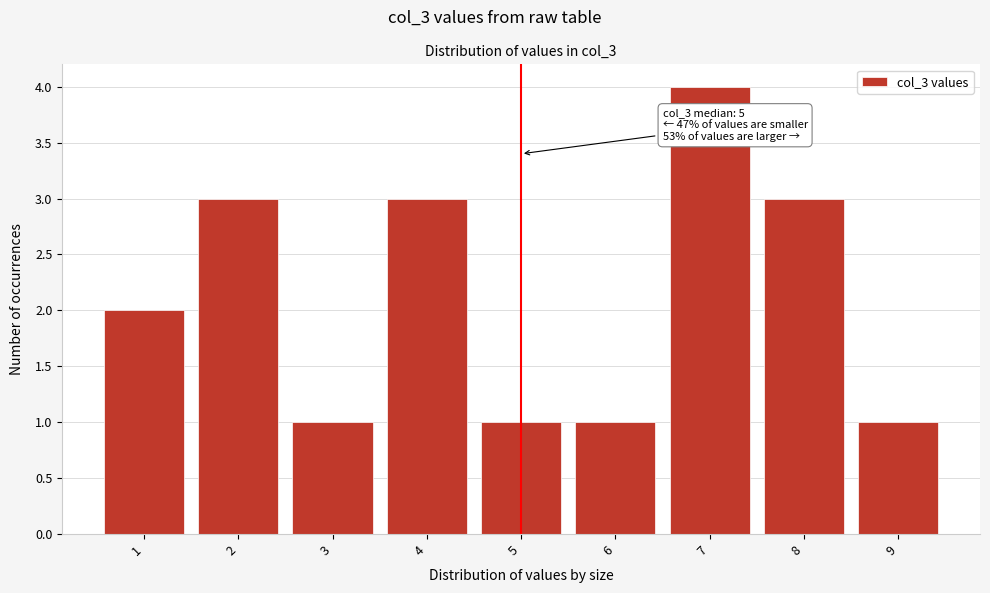

Which range on the x-axis has the tallest bar?

6.5 to 7.5